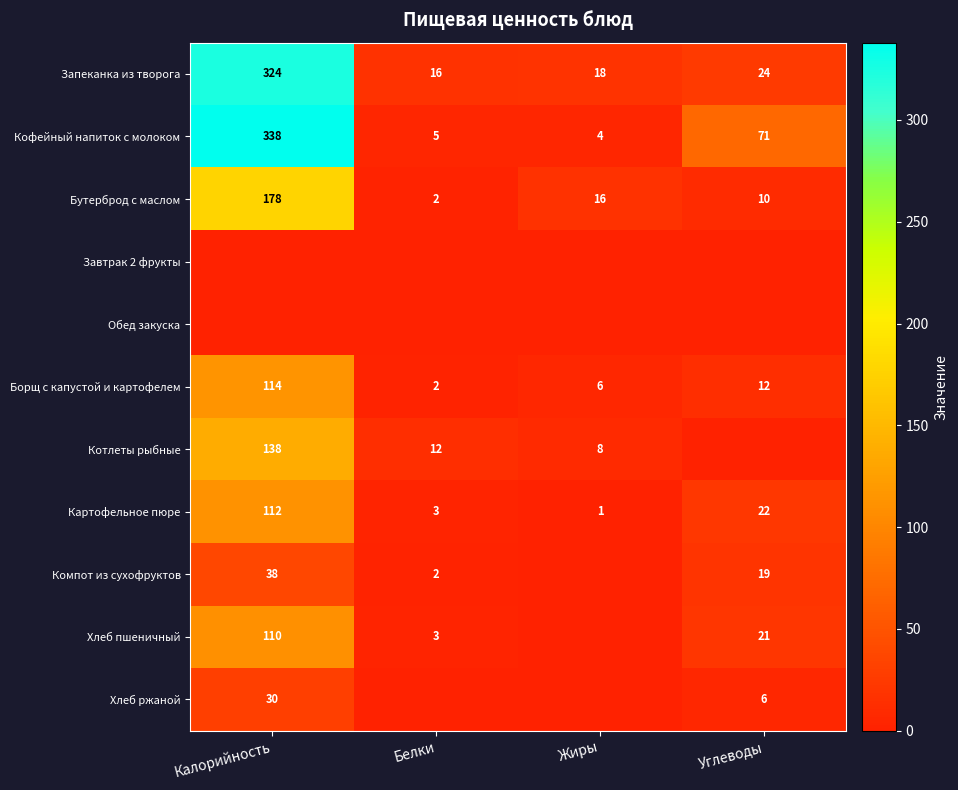

Is it true that Котлеты рыбные equals 54 at Калорийность?

False